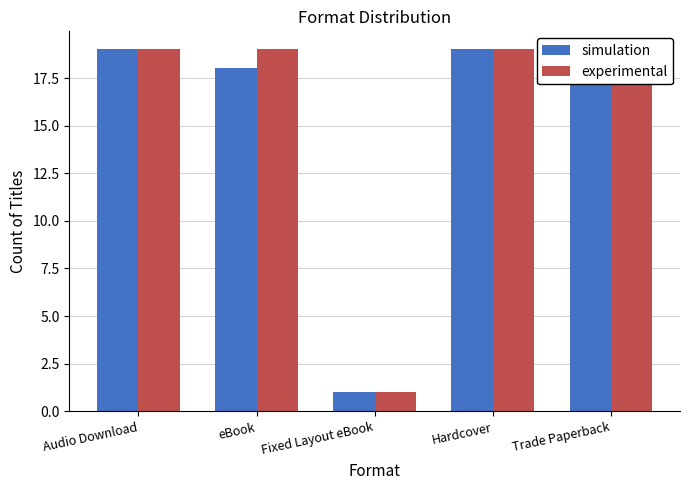

Is the value of experimental at Hardcover greater than the value of simulation at Audio Download?

No